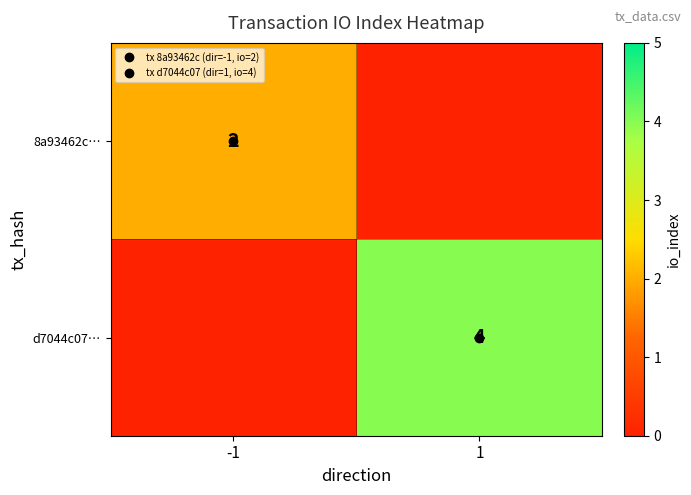

Which series has the largest total across all categories?

d7044c07…